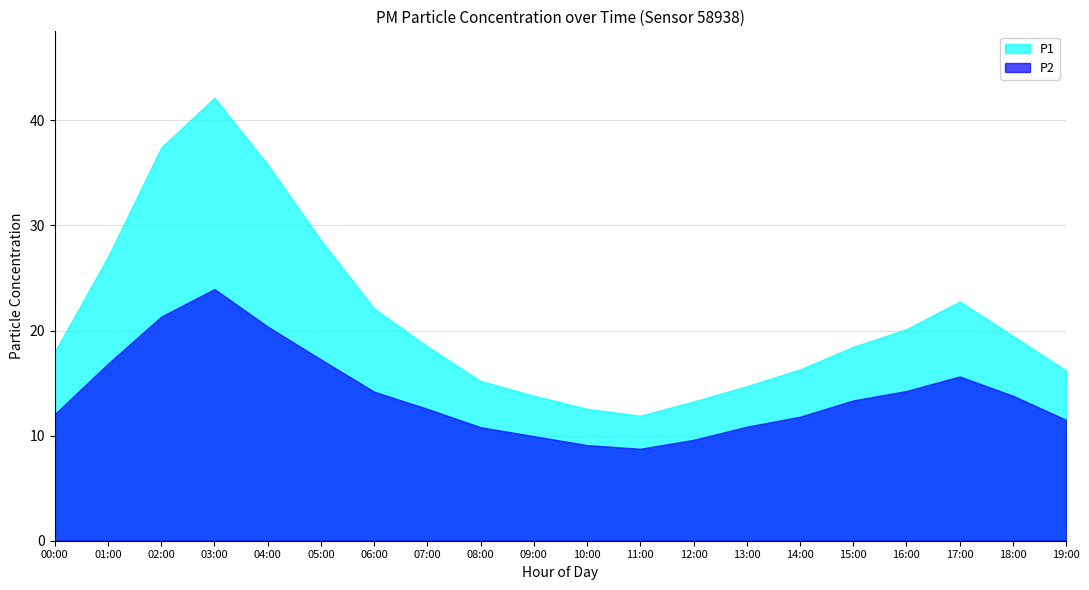

How many interior local peaks does the P2 series have?

2